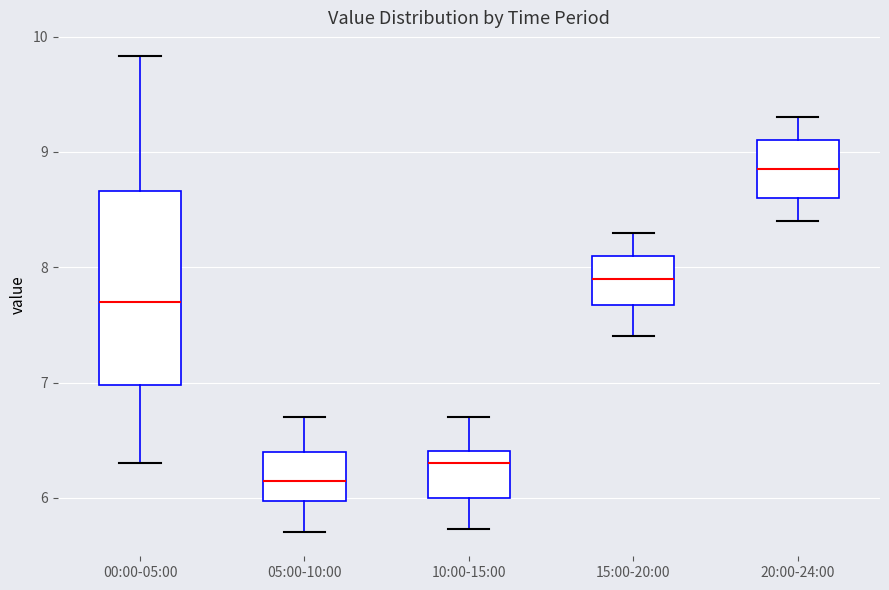

Which box is the tallest, from its lower edge to its upper edge?

00:00-05:00